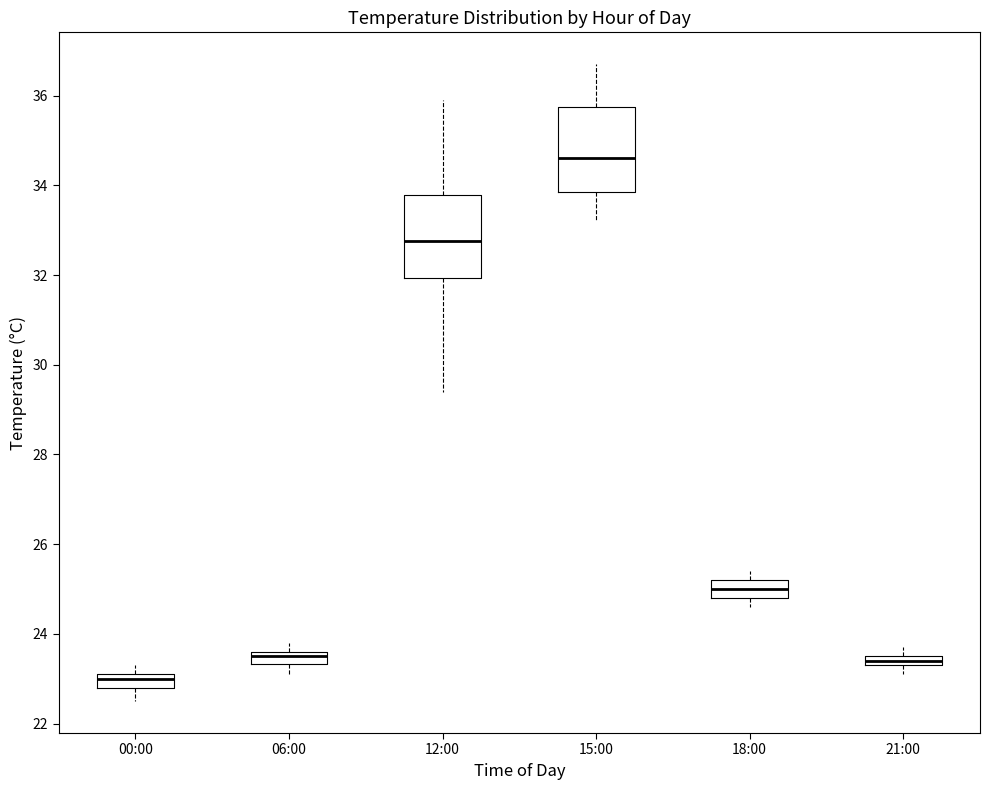

Where does the lower whisker of the box for 12:00 end on the y-axis? The values are not printed on the chart, so give them approximately, as read against the axis.

29.4